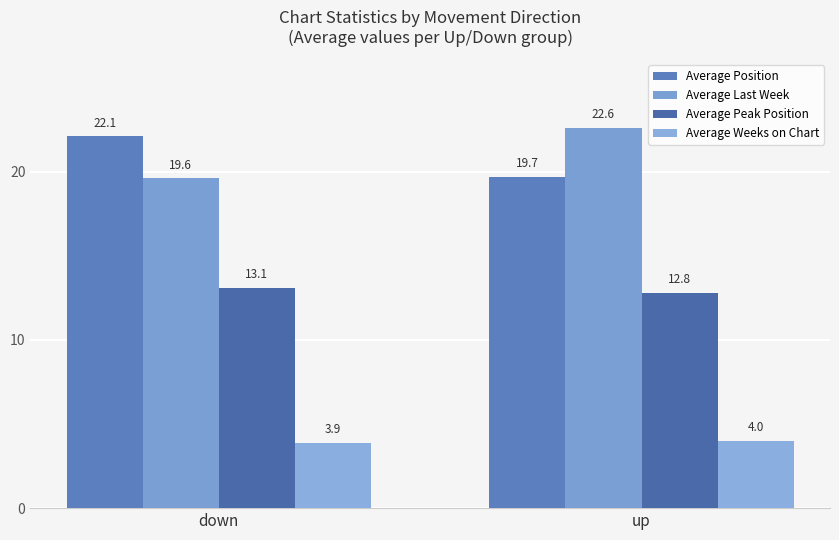

What is the lowest value of the Average Last Week series?

19.6